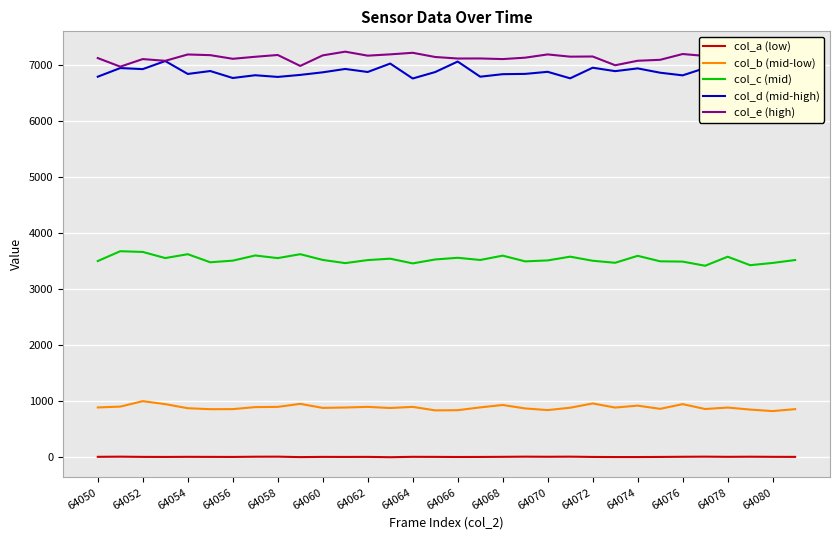

What is the maximum value for col_b (mid-low)?

1001